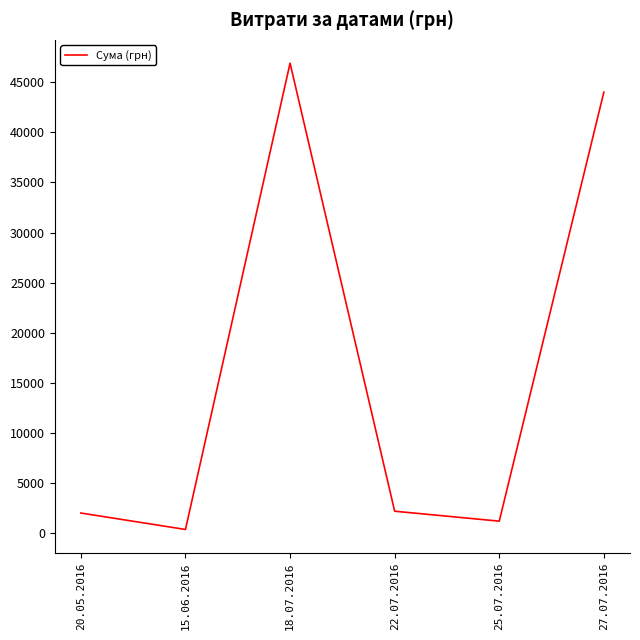

True or false: the data shows 367.2 at 15.06.2016.

True